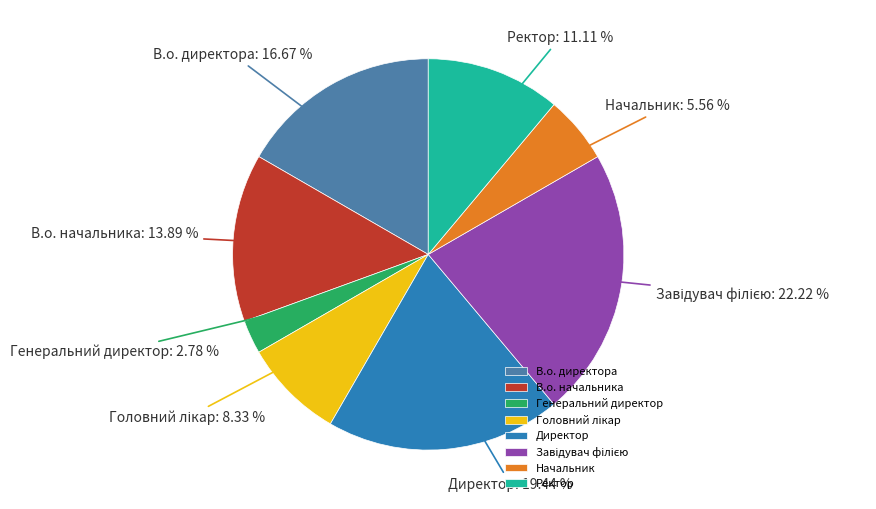

To the nearest percent, what portion does Директор represent?

19%